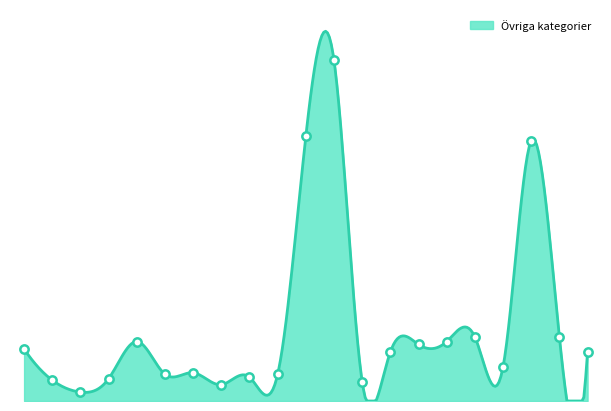

Reading left to right, extract all data points from this chart.

Blekinge=35	Dalarnas län=14	Gotland=6	Gävleborg=15	Halland=40	Jämtland=18	Jönköping=19	Kalmar=11	Kronoberg=16	Norrbotten=18	Skåne län=178	Stockholm=229	Södermanland=13	Uppsala=33	Värmland=38	Västerbotten=40	Västernorrland=43	Västmanland=23	Västra Götalands län=175	Örebro=43	Östergötland=33